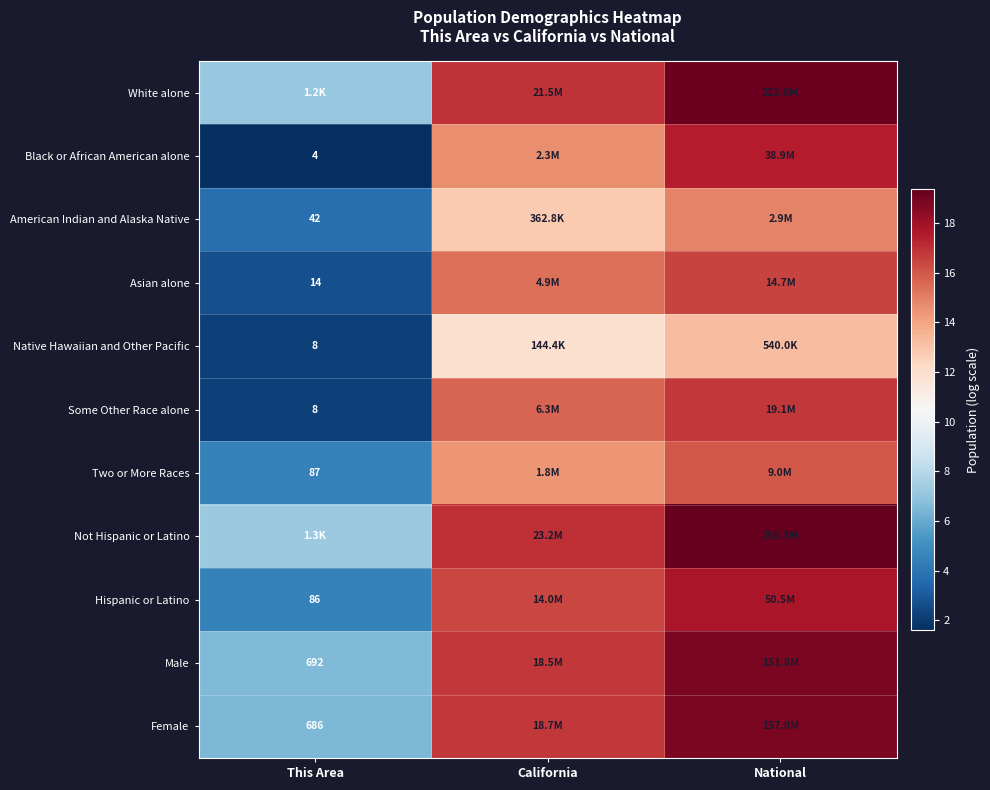

At how many categories does at least one series exceed 12?

2